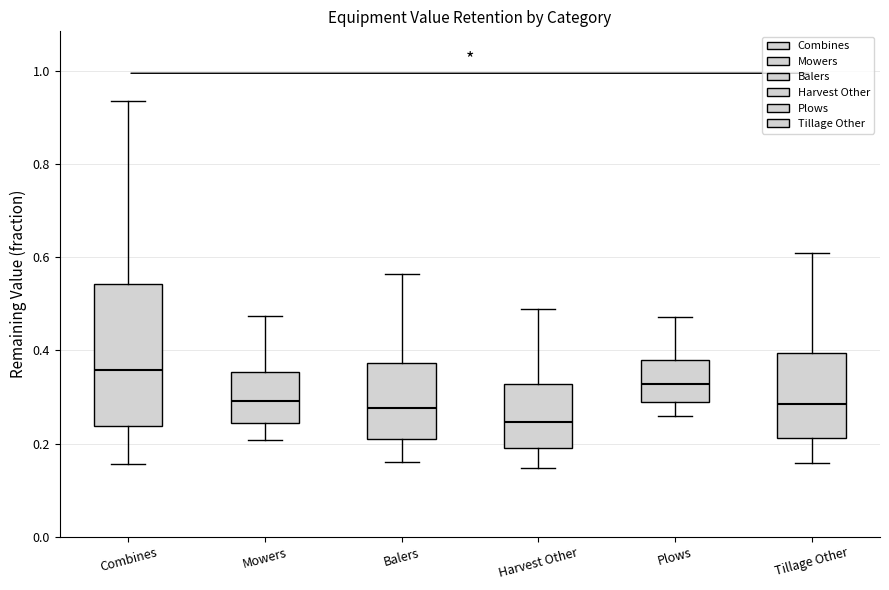

Which box's median line is the highest?

Combines